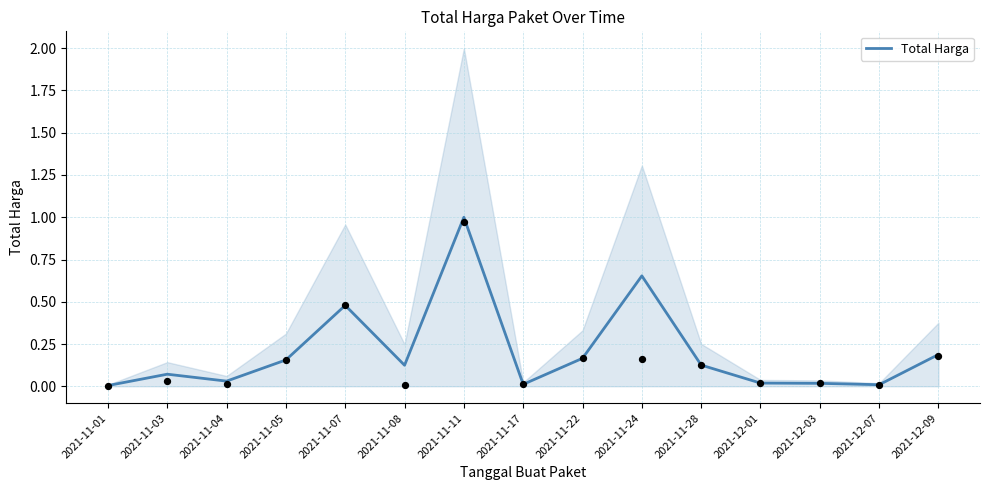

Which has a higher value, 2021-11-07 or 2021-11-01?

2021-11-07